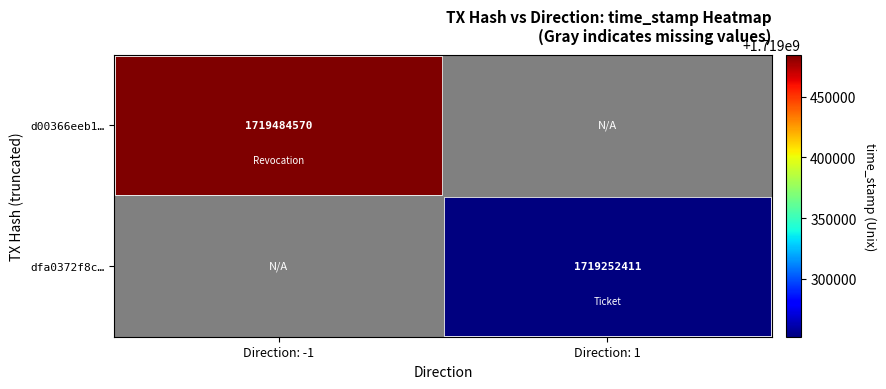

True or false: d00366eeb1… has a value of 2331223490 at Direction: -1.

False